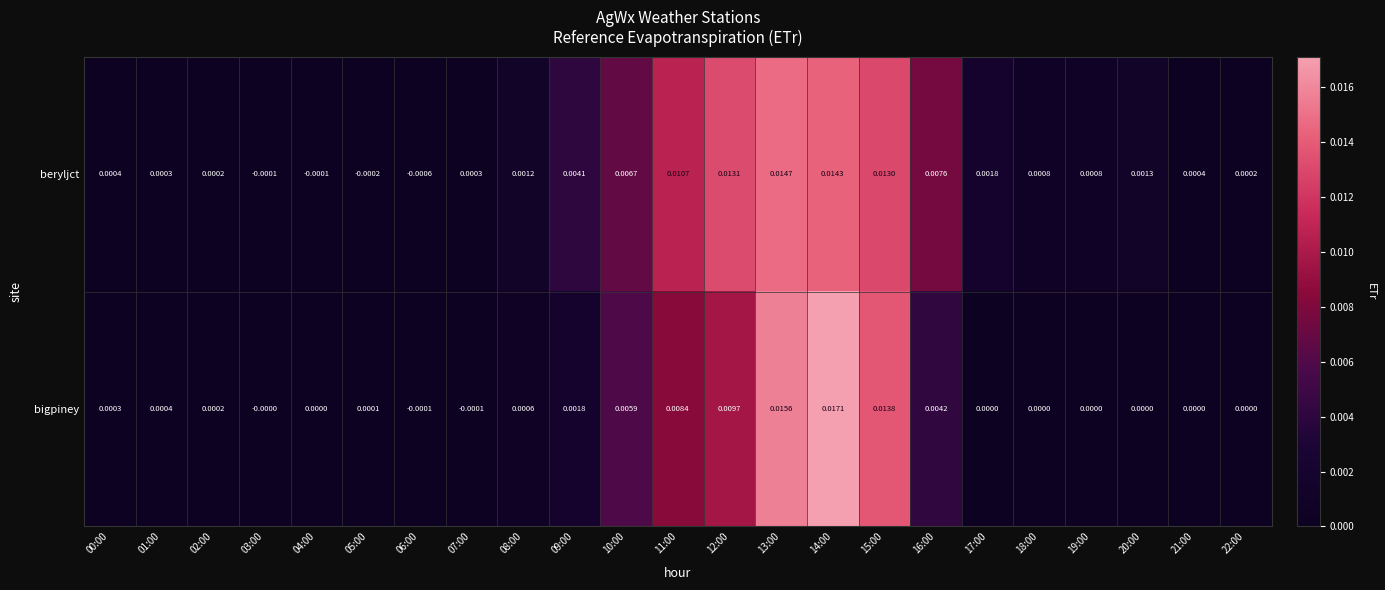

At 17:00, list the series in order from smallest to largest.

bigpiney, beryljct